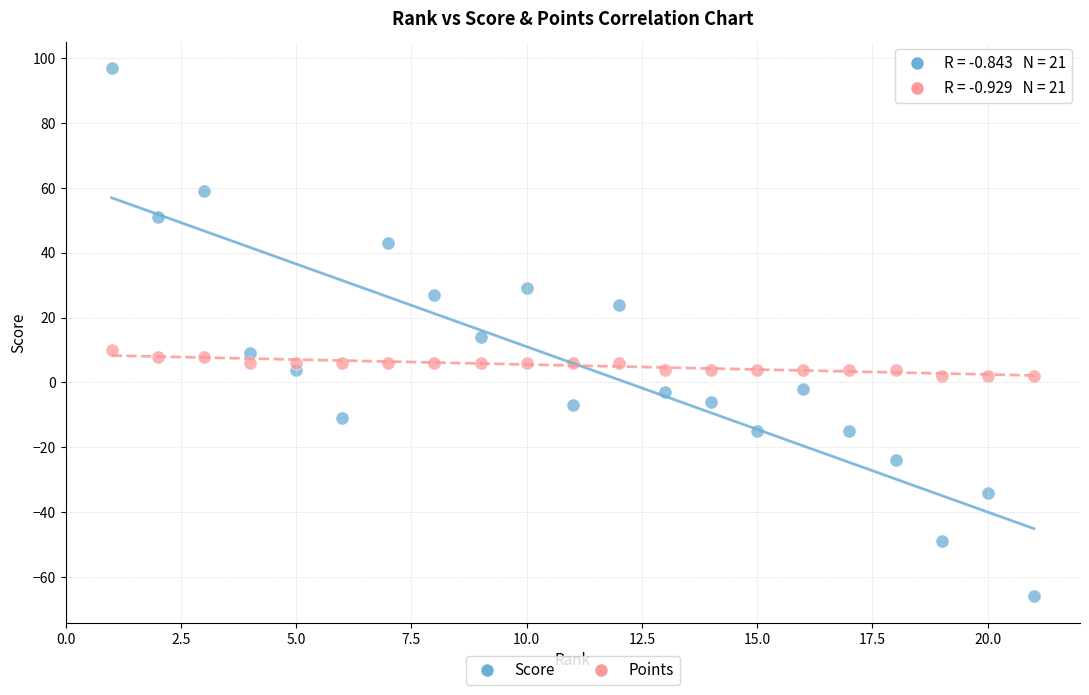

What are all the series names shown in the legend?

Score, Points